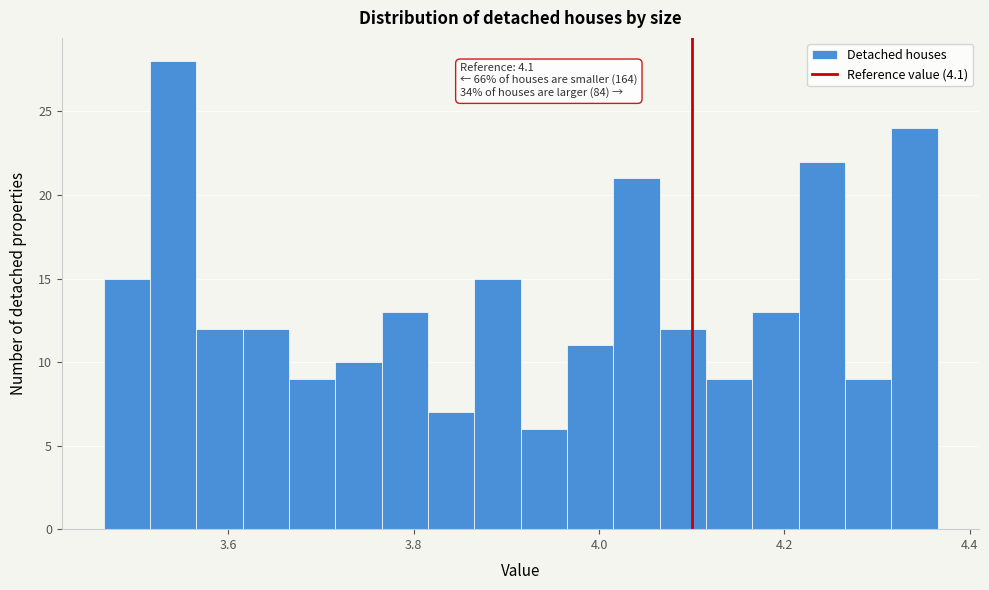

Around what value on the x-axis is the tallest bar? Give the approximate position of its centre, as read against the axis.

3.54